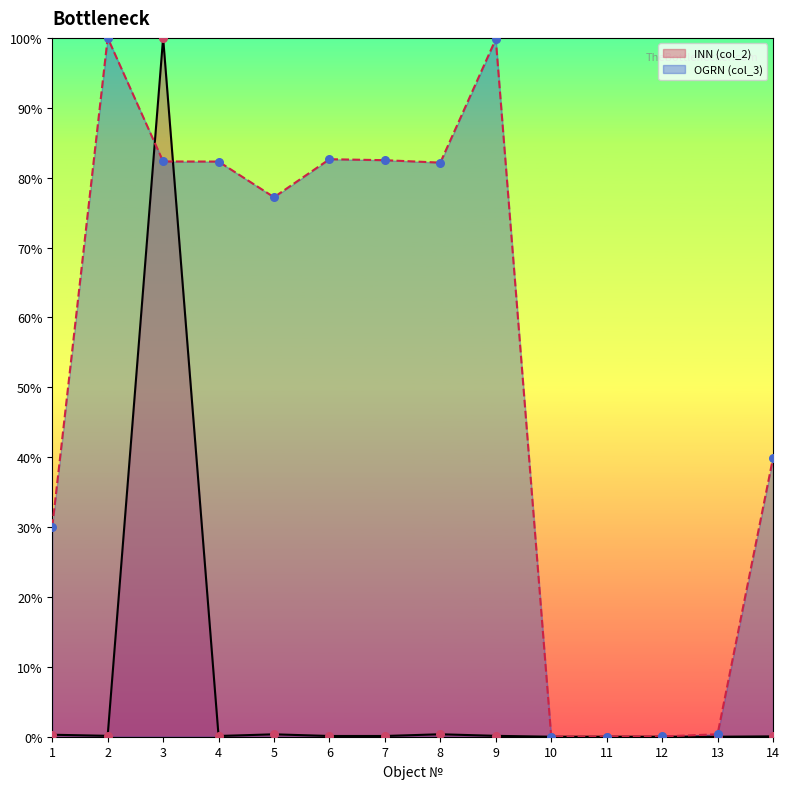

Which series reaches the minimum Y coordinate?

INN (col_2)